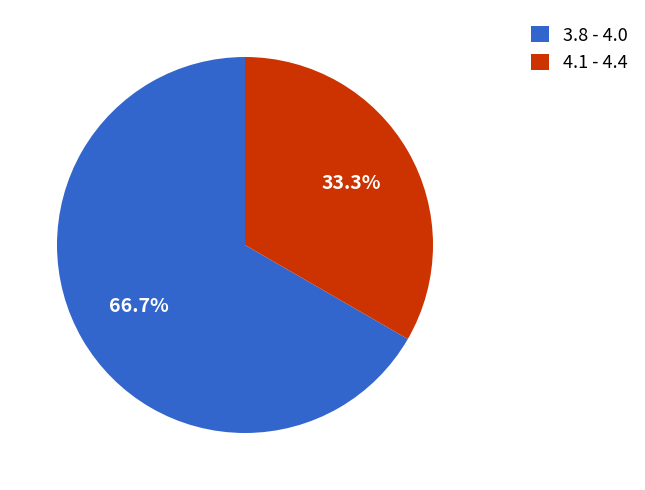

Rank the categories by value from lowest to highest.

4.1 - 4.4, 3.8 - 4.0